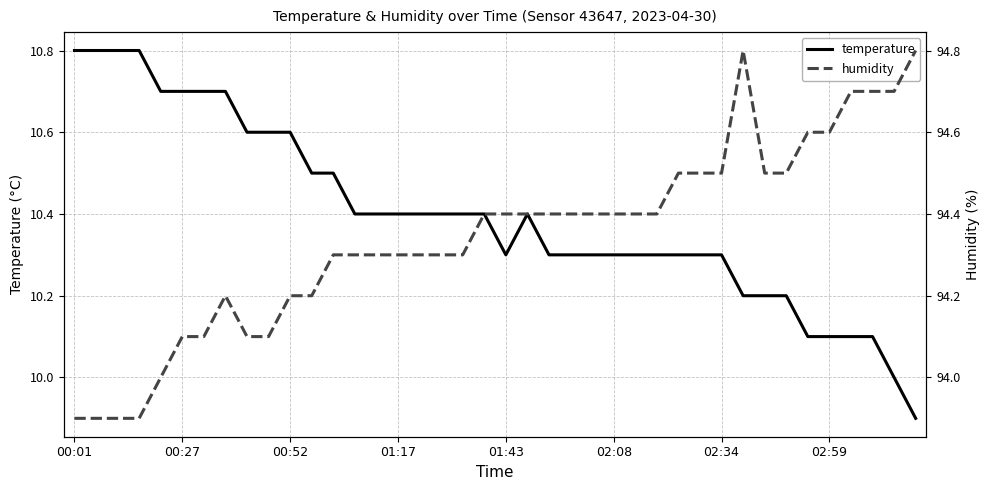

Reading right to left, what are all the values shown in this chart?

temperature: 9.9	10.0	10.1	10.1	10.1	10.1	10.2	10.2	10.2	10.3	10.3	10.3	10.3	10.3	10.3	10.3	10.3	10.3	10.4	10.3	10.4	10.4	10.4	10.4	10.4	10.4	10.4	10.5	10.5	10.6	10.6	10.6	10.7	10.7	10.7	10.7	10.8	10.8	10.8	10.8
humidity: 94.8	94.7	94.7	94.7	94.6	94.6	94.5	94.5	94.8	94.5	94.5	94.5	94.4	94.4	94.4	94.4	94.4	94.4	94.4	94.4	94.4	94.3	94.3	94.3	94.3	94.3	94.3	94.3	94.2	94.2	94.1	94.1	94.2	94.1	94.1	94.0	93.9	93.9	93.9	93.9